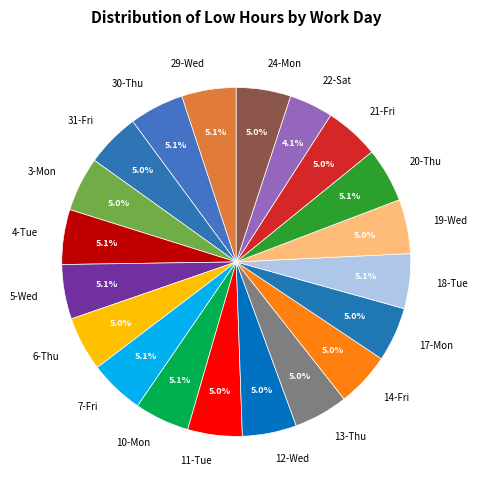

How many slices are in this pie chart?

20